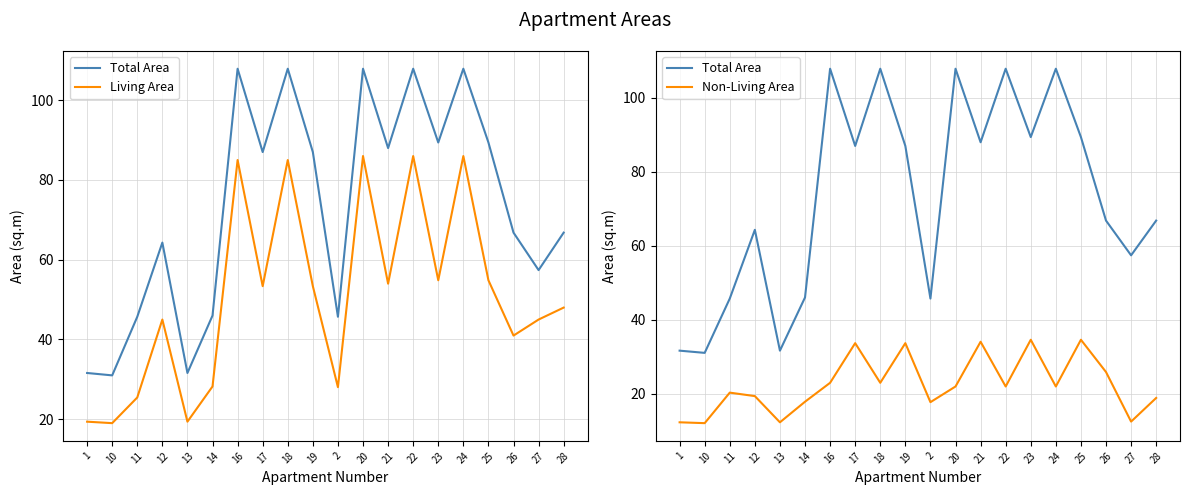

Between 24 and 14, which is larger?

24